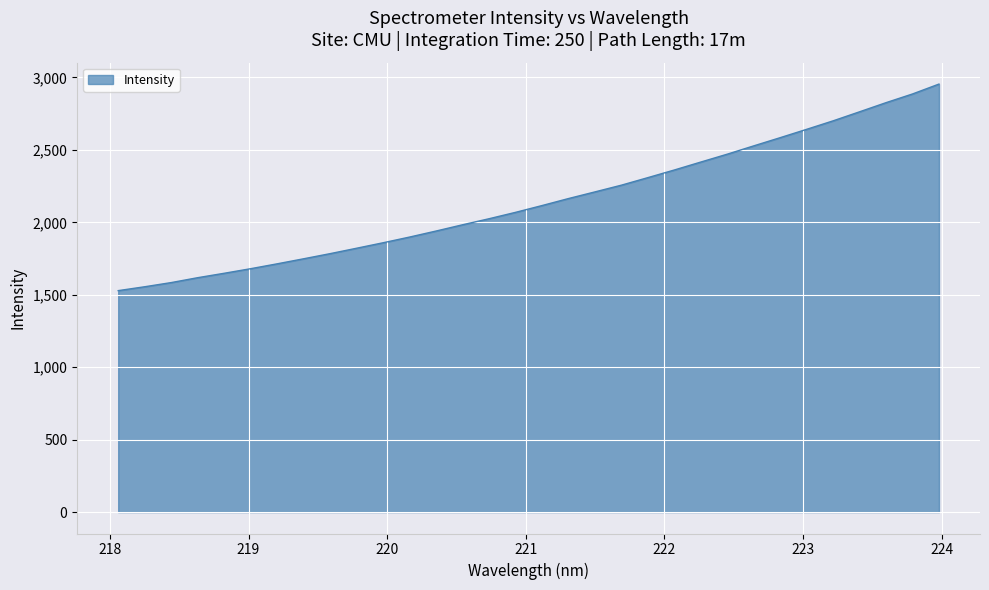

What is the difference between the maximum and minimum values?

1425.6